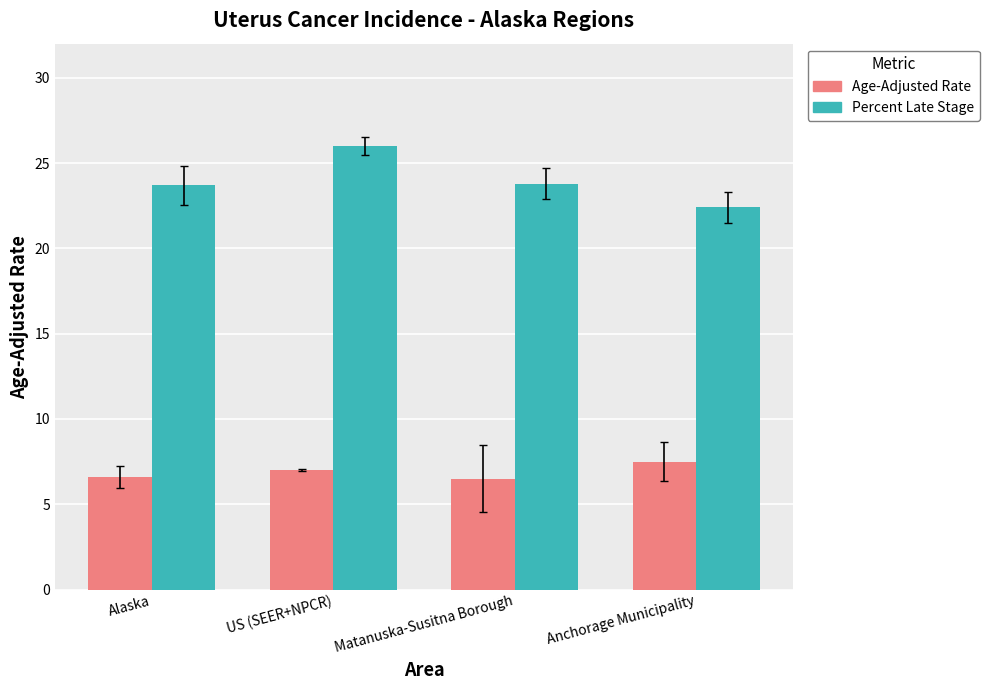

What is the greatest value displayed?

26.0